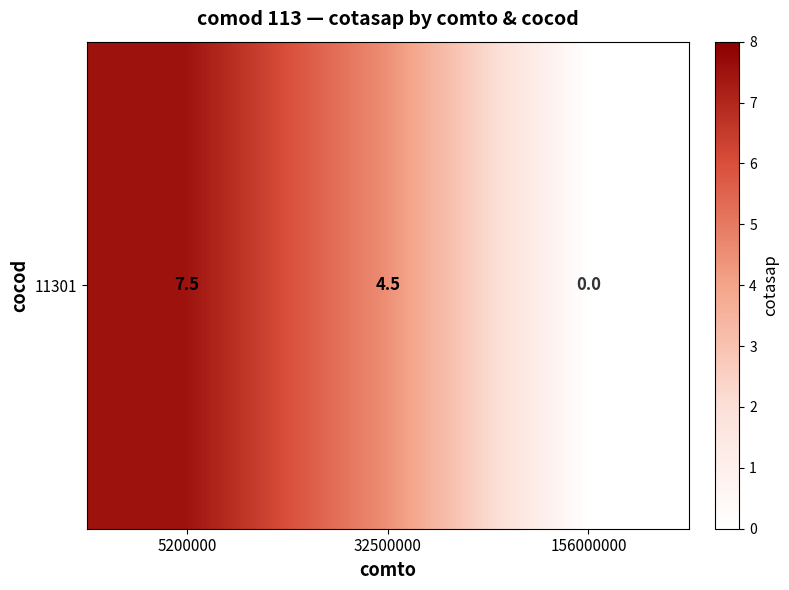

What is the difference between the values at 32500000 and 5200000?

3.0